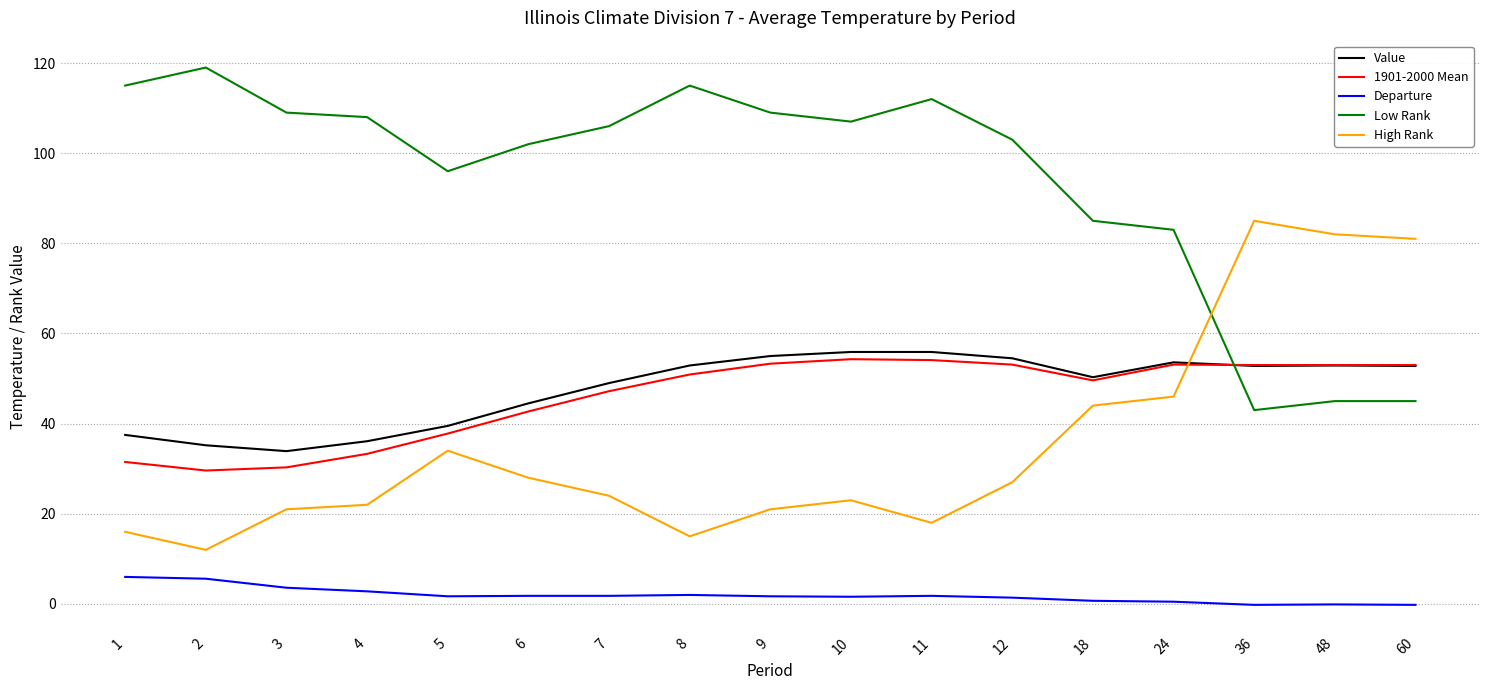

Rank the series at 4 from lowest to highest value.

Departure, High Rank, 1901-2000 Mean, Value, Low Rank